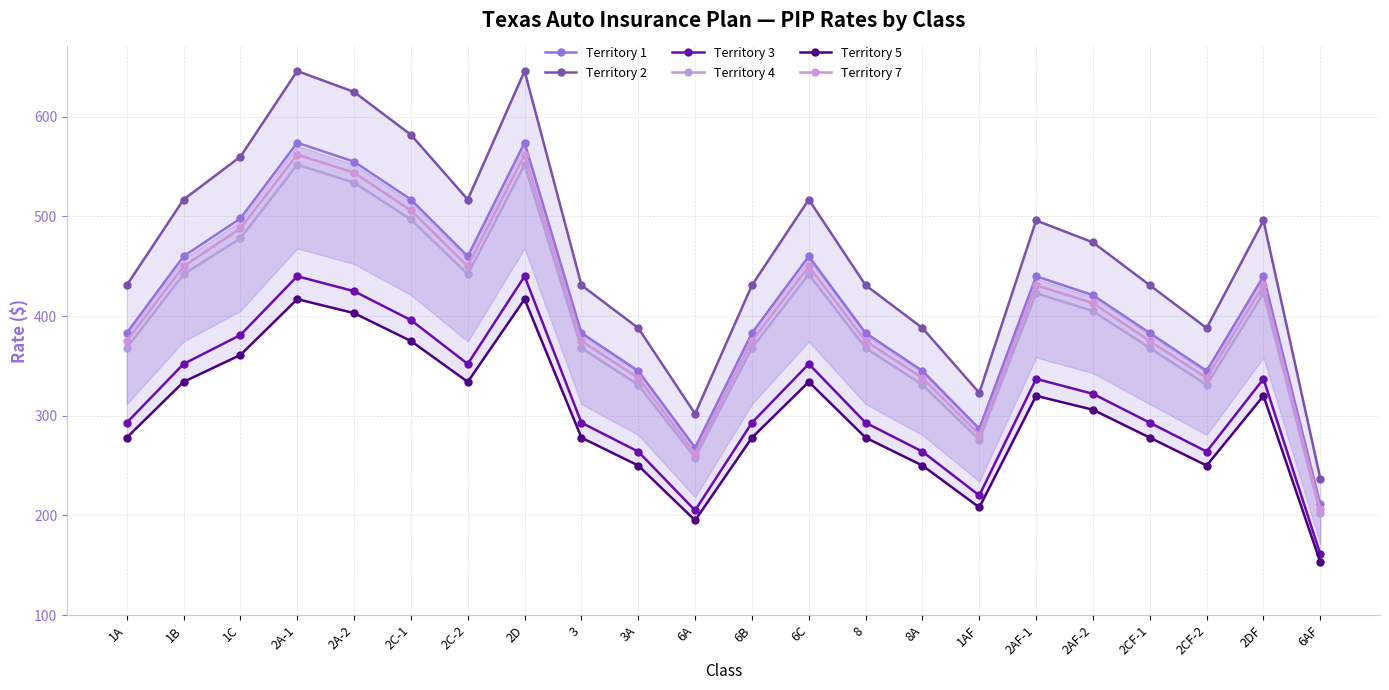

What is the total value across all series at 2DF?

2447